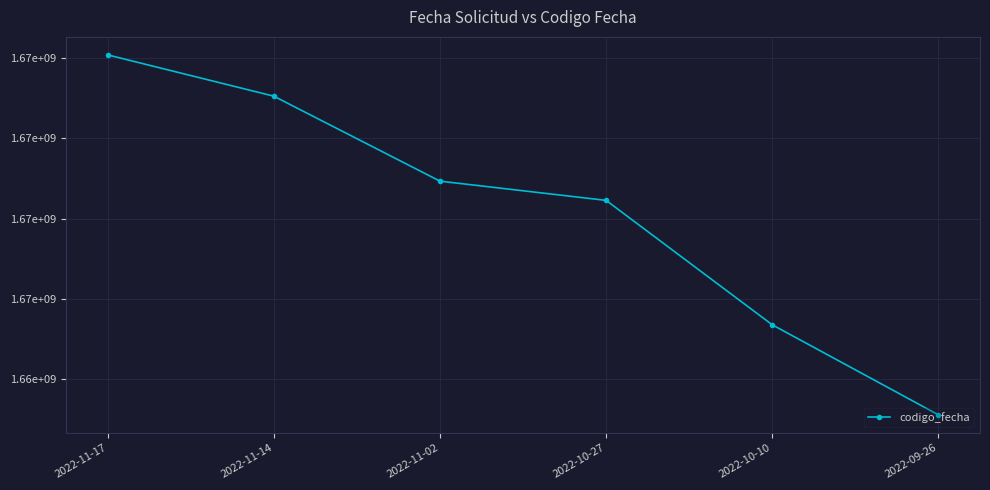

What is the average value?

1667081995